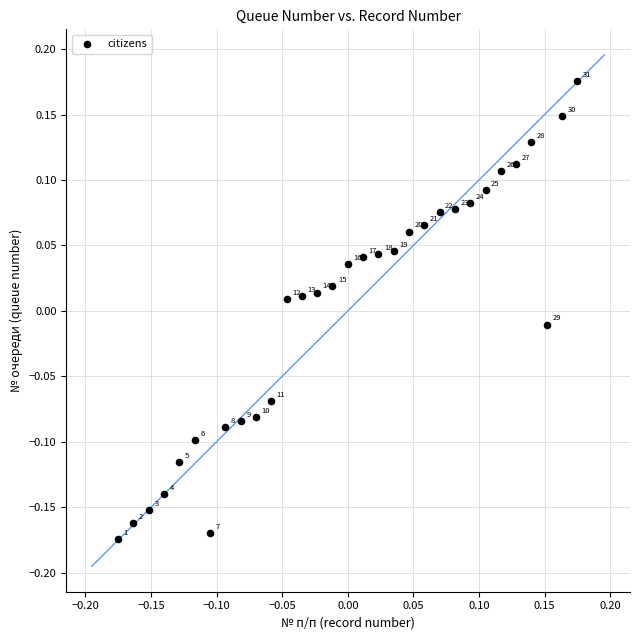

What is the range of X values (max minus min)?

0.3